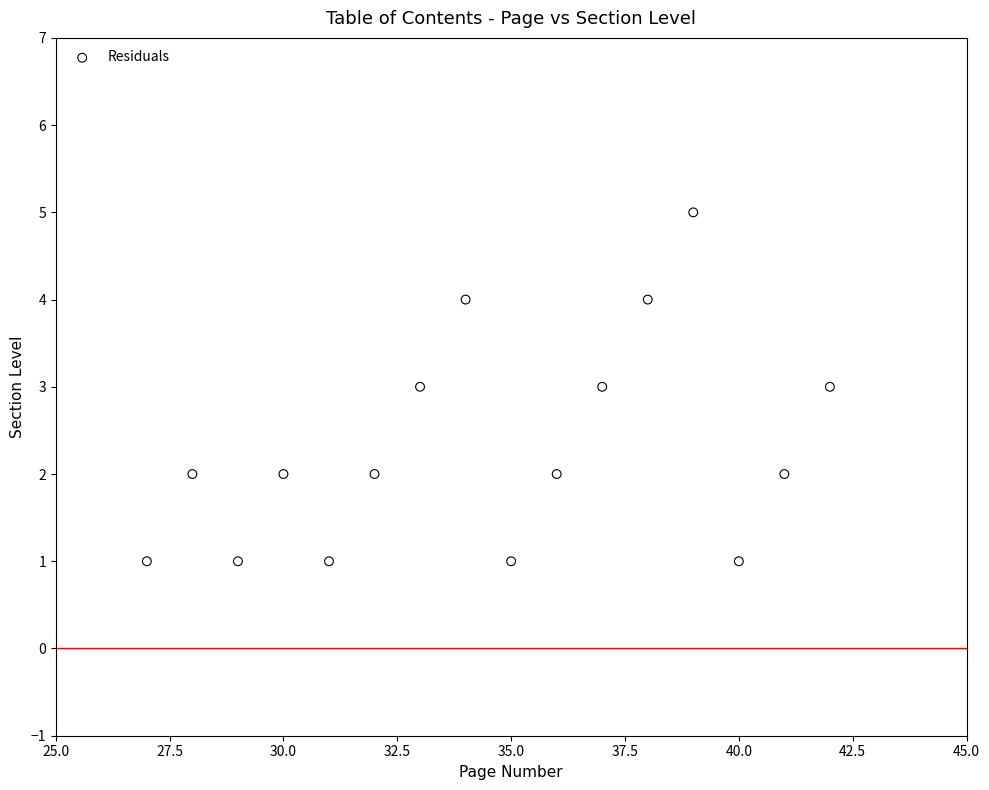

What is the range of X values (max minus min)?

15